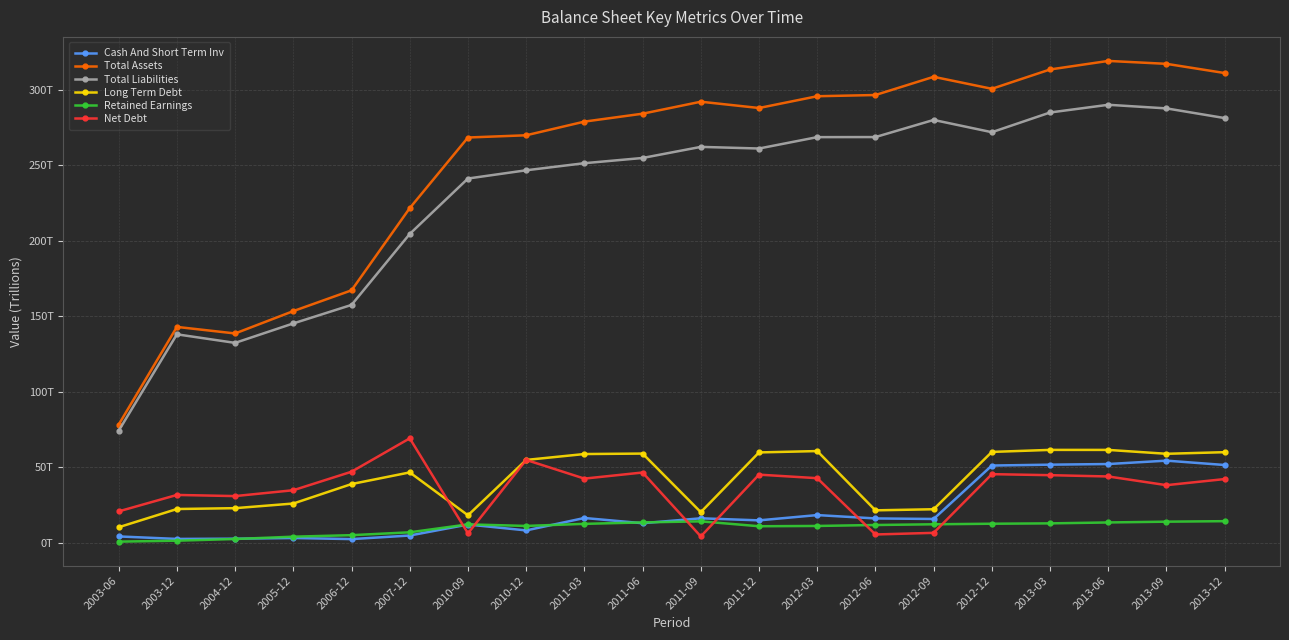

Is it true that Cash And Short Term Inv equals 21.4 at 2013-09?

False